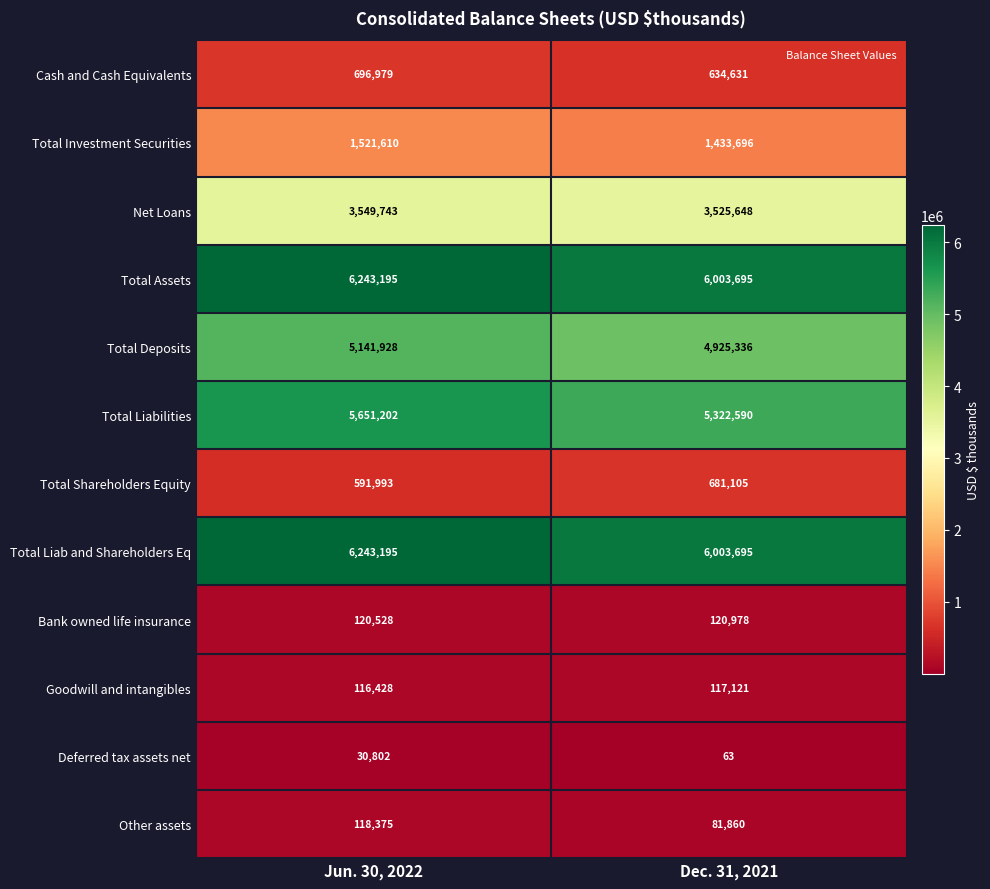

What is the difference between the highest and lowest values at Jun. 30, 2022?

6212393